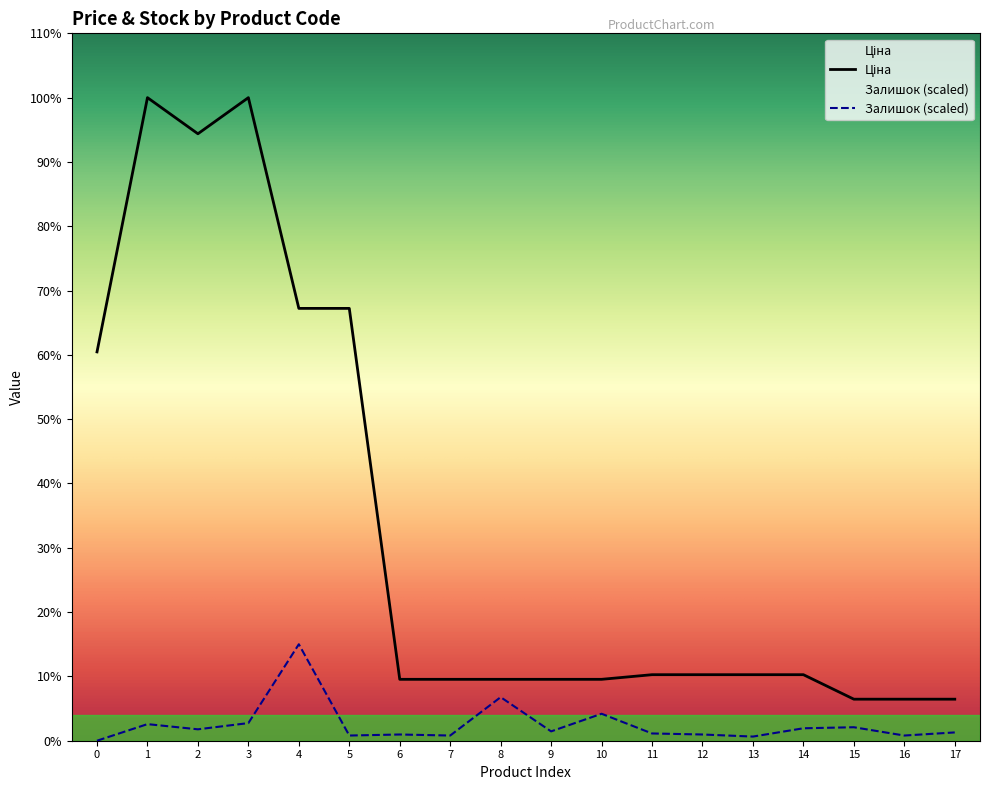

Which series changed the most between 1 and 16?

Ціна